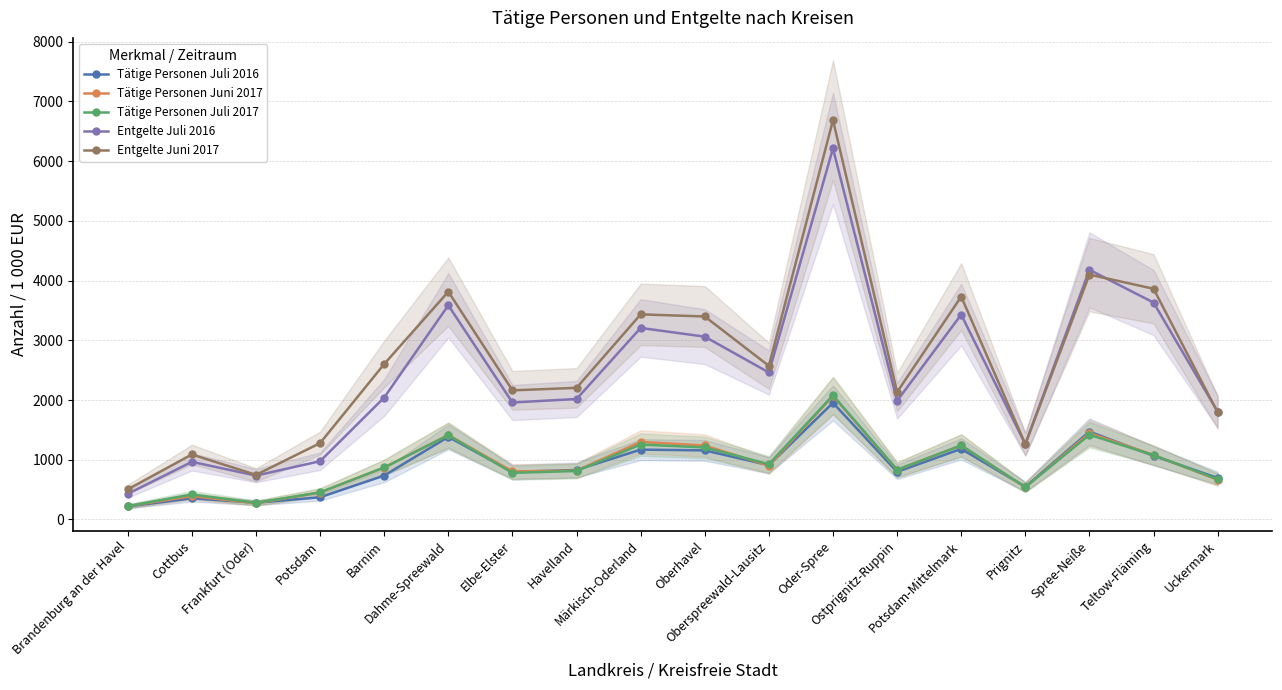

Which series has the largest range (max minus min)?

Entgelte Juni 2017